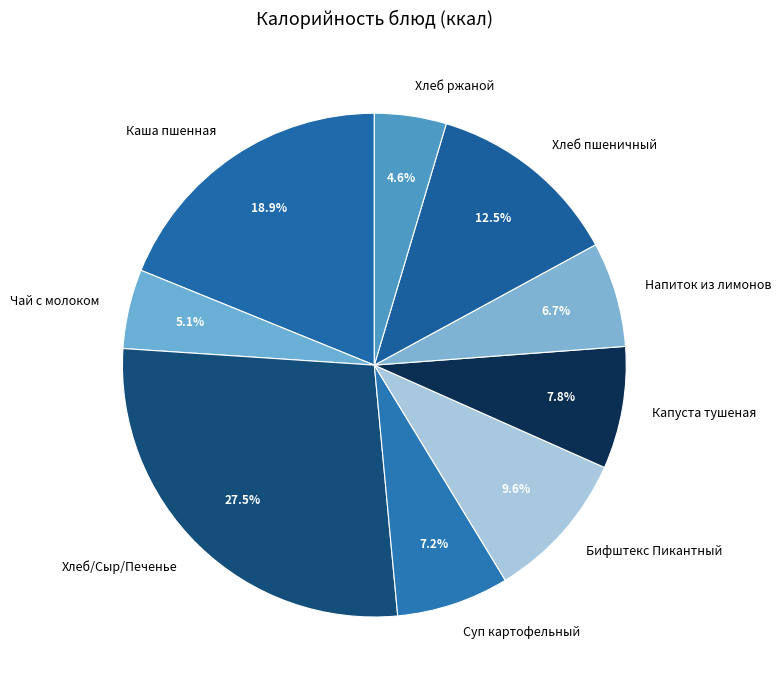

To the nearest percent, what percentage of the pie is Хлеб ржаной?

5%